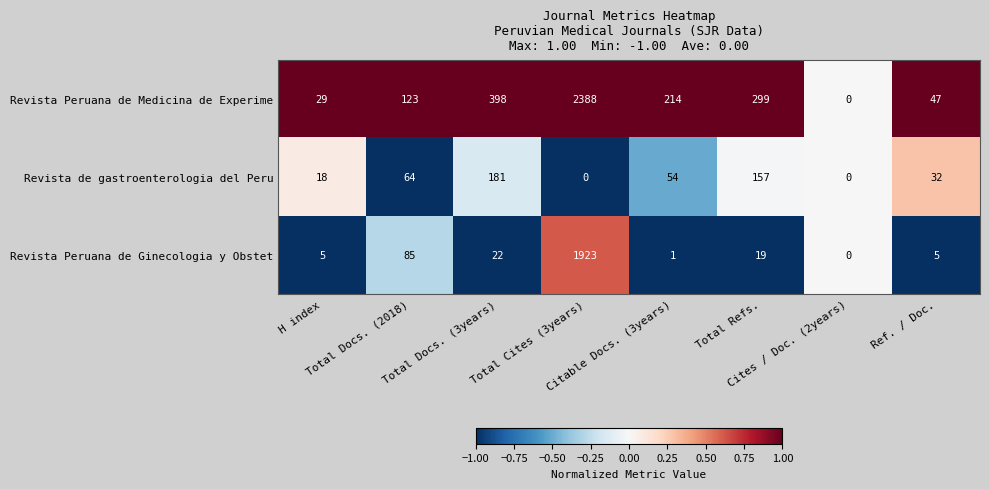

Rank the series at H index from lowest to highest value.

Revista Peruana de Ginecologia y Obstet, Revista de gastroenterologia del Peru, Revista Peruana de Medicina de Experime